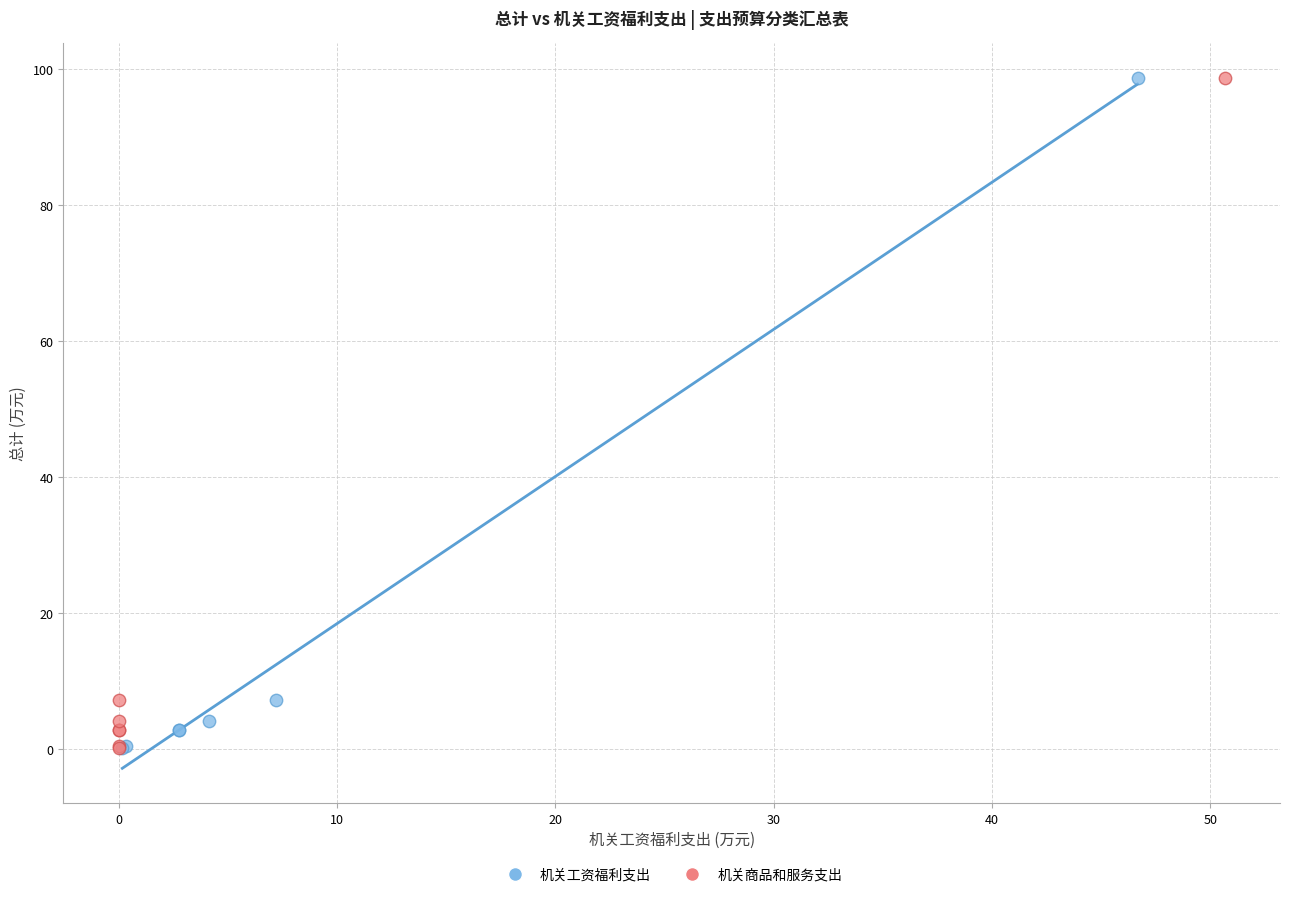

What are all the series names shown in the legend?

机关工资福利支出, 机关商品和服务支出